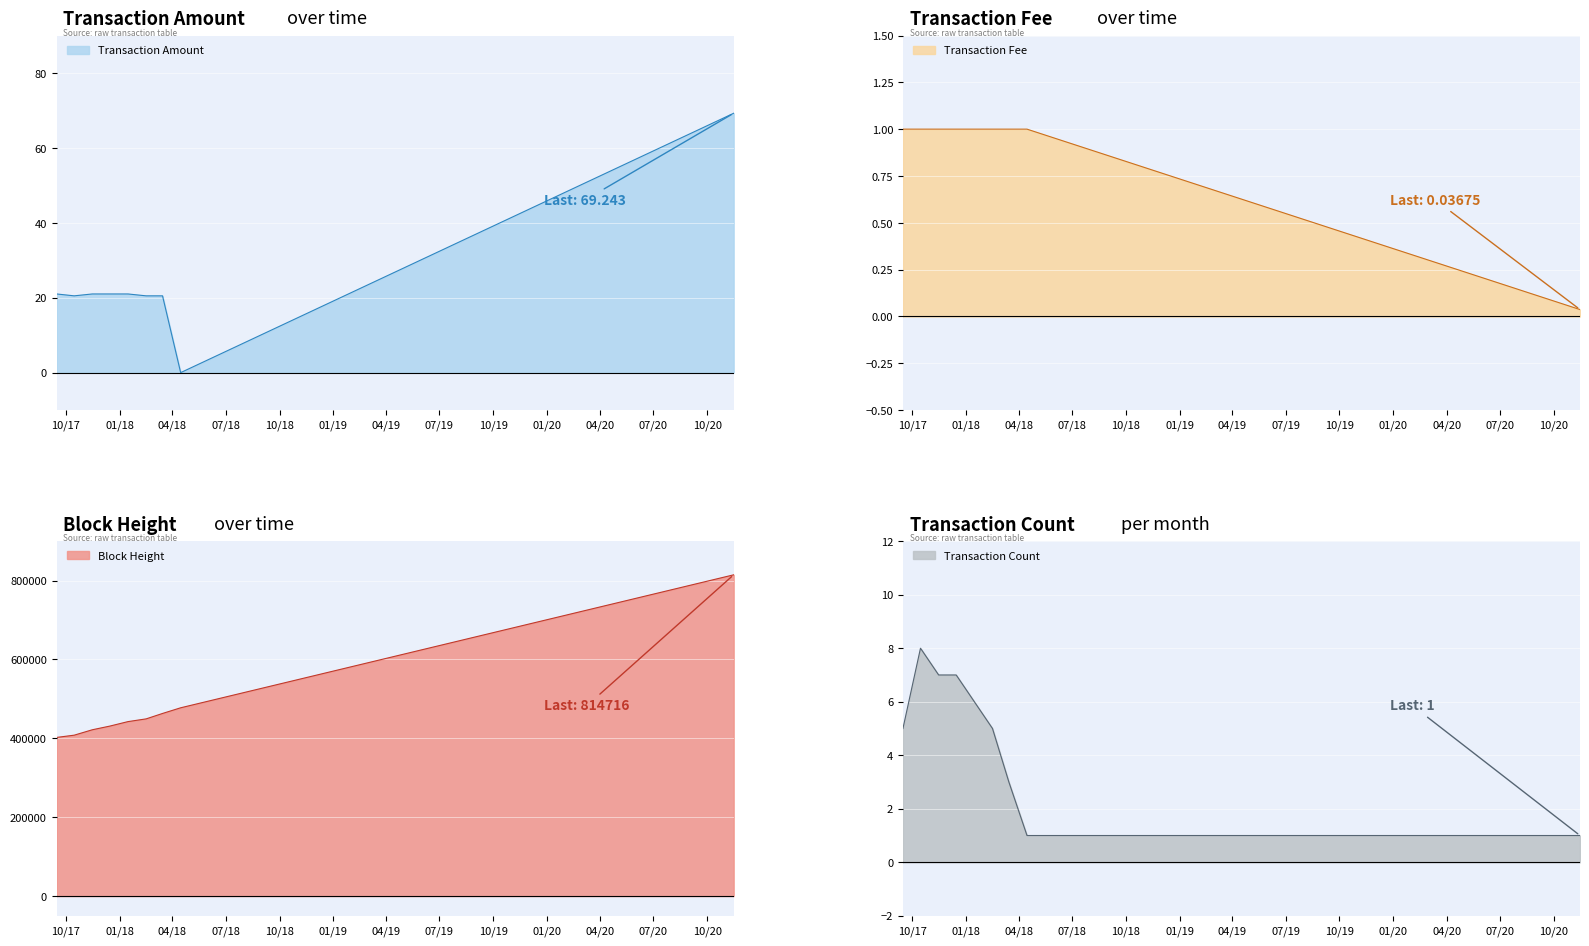

The Height series shows 616765.6 at 2018-01. True or false?

False